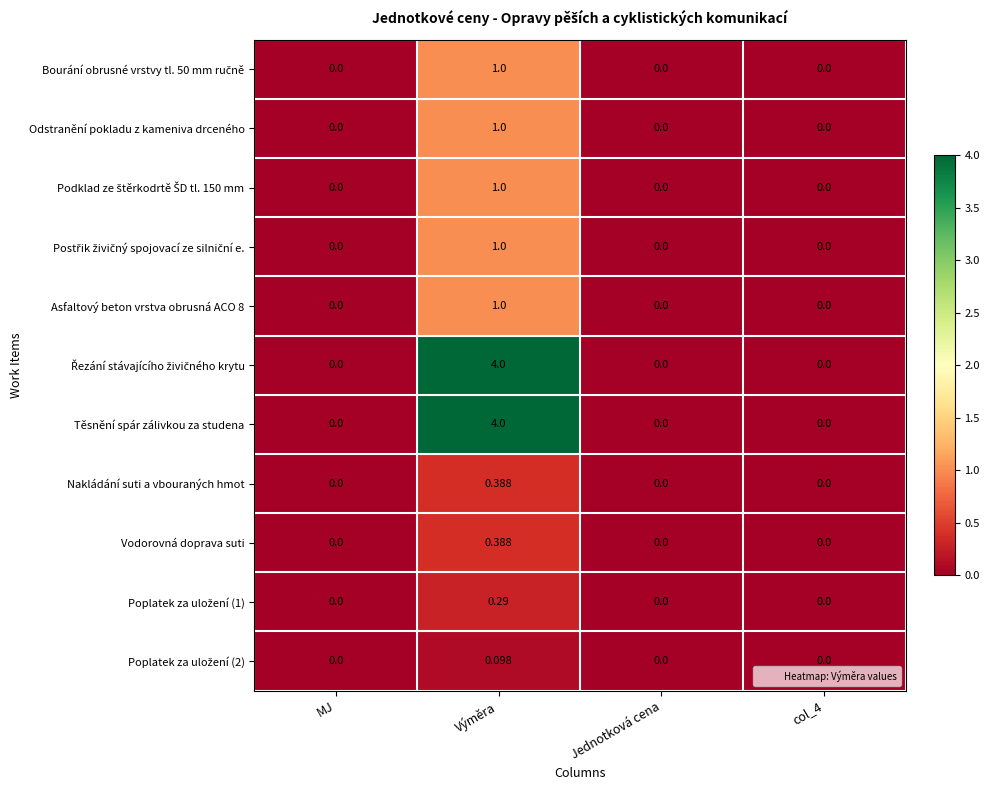

At which category is the sum across all series the highest?

Výměra